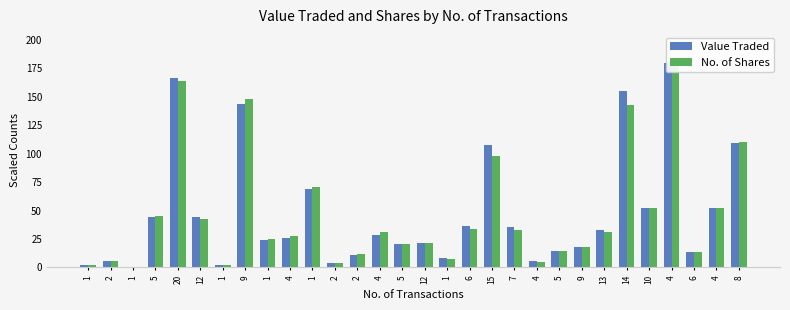

Reading left to right, what are all the values shown in this chart?

Value Traded: 1.9	5.6	0.2	44.1	166.2	44.3	2.5	143.8	24.1	26.2	68.8	3.7	11.2	29.0	20.2	21.9	8.1	36.2	107.4	35.8	5.3	14.6	18.3	33.1	154.8	52.2	180.0	13.3	52.0	109.5
No. of Shares: 1.9	5.6	0.2	45.1	164.0	42.9	2.4	148.1	25.0	27.3	70.4	3.9	12.0	31.2	20.7	21.3	7.6	33.5	97.8	32.9	5.2	14.1	17.6	31.6	143.2	51.9	180.0	13.2	52.3	110.6